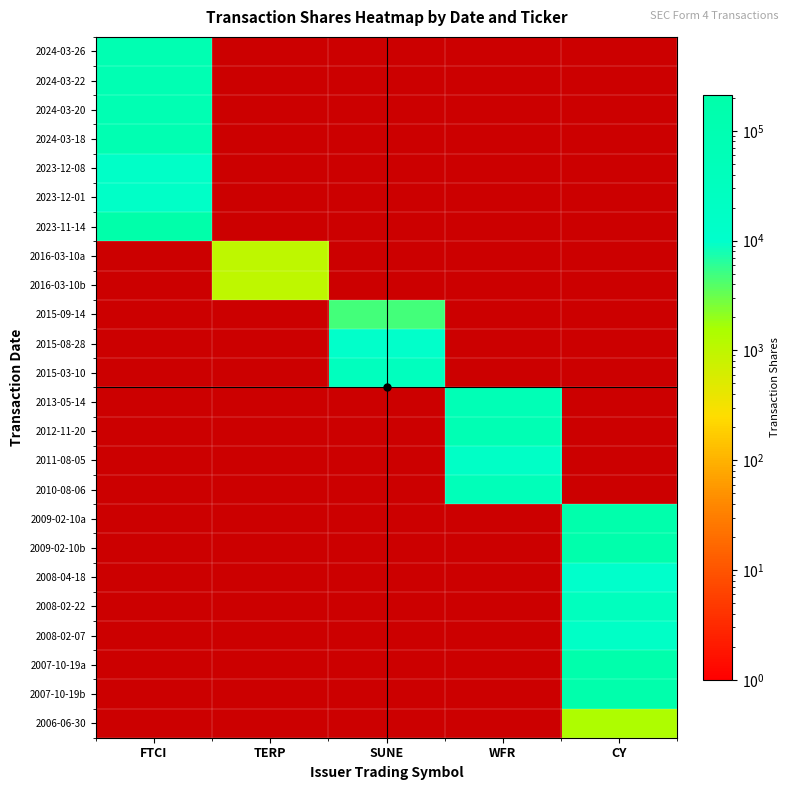

The 2013-05-14 series shows 68100.0 at WFR. True or false?

True